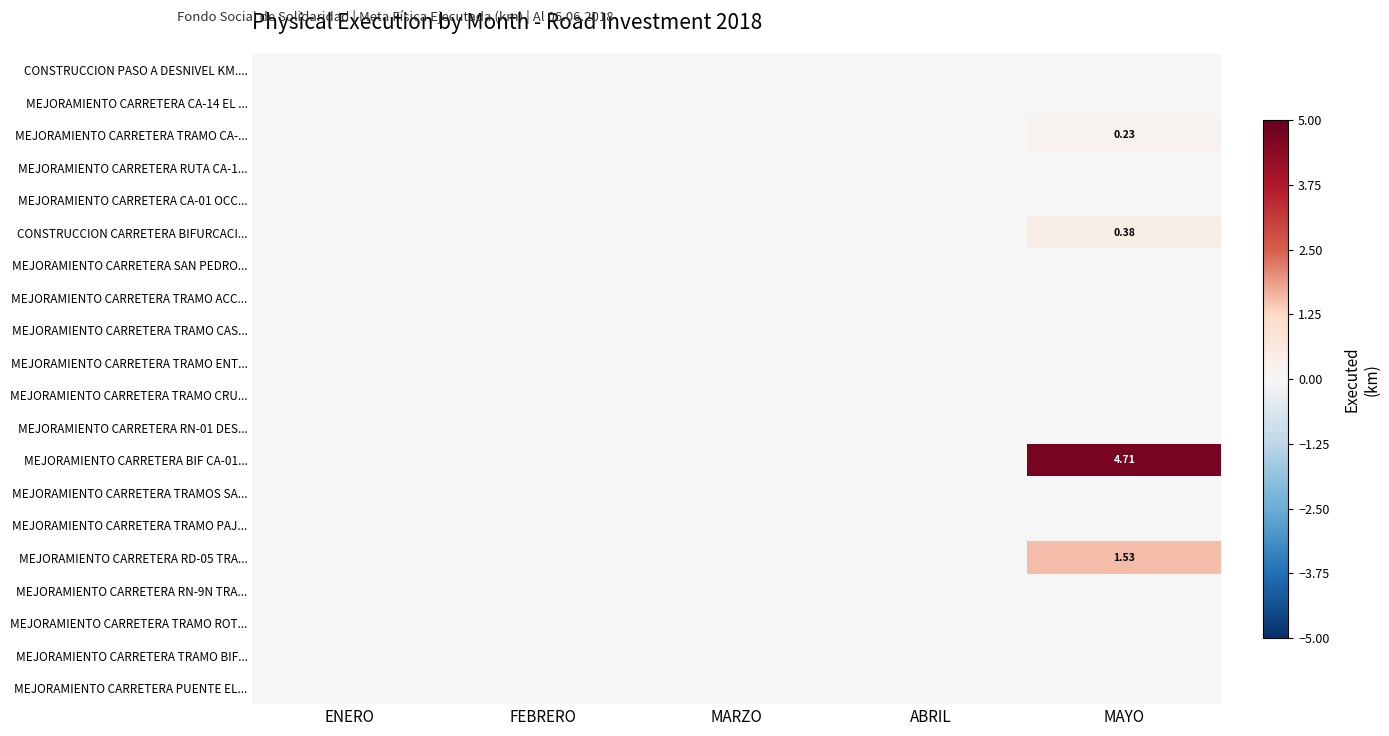

At FEBRERO, list the series in order from smallest to largest.

CONSTRUCCION PASO A DESNIVEL KM...., MEJORAMIENTO CARRETERA CA-14 EL ..., MEJORAMIENTO CARRETERA TRAMO CA-..., MEJORAMIENTO CARRETERA RUTA CA-1..., MEJORAMIENTO CARRETERA CA-01 OCC..., CONSTRUCCION CARRETERA BIFURCACI..., MEJORAMIENTO CARRETERA SAN PEDRO..., MEJORAMIENTO CARRETERA TRAMO ACC..., MEJORAMIENTO CARRETERA TRAMO CAS..., MEJORAMIENTO CARRETERA TRAMO ENT..., MEJORAMIENTO CARRETERA TRAMO CRU..., MEJORAMIENTO CARRETERA RN-01 DES..., MEJORAMIENTO CARRETERA BIF CA-01..., MEJORAMIENTO CARRETERA TRAMOS SA..., MEJORAMIENTO CARRETERA TRAMO PAJ..., MEJORAMIENTO CARRETERA RD-05 TRA..., MEJORAMIENTO CARRETERA RN-9N TRA..., MEJORAMIENTO CARRETERA TRAMO ROT..., MEJORAMIENTO CARRETERA TRAMO BIF..., MEJORAMIENTO CARRETERA PUENTE EL...